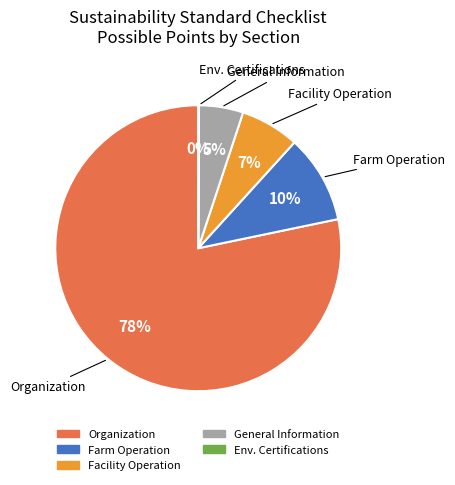

Is it true that Facility Operation is 7% of the pie?

True